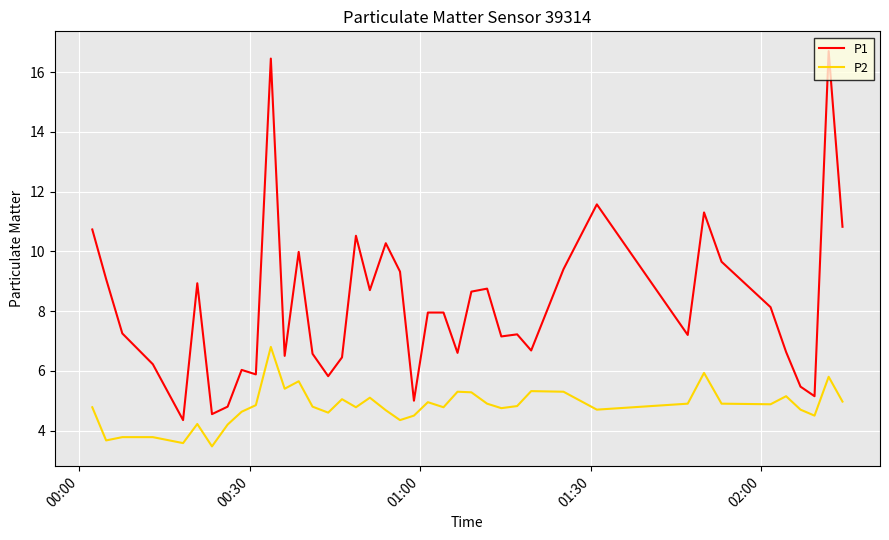

How many lines are shown in the chart?

2